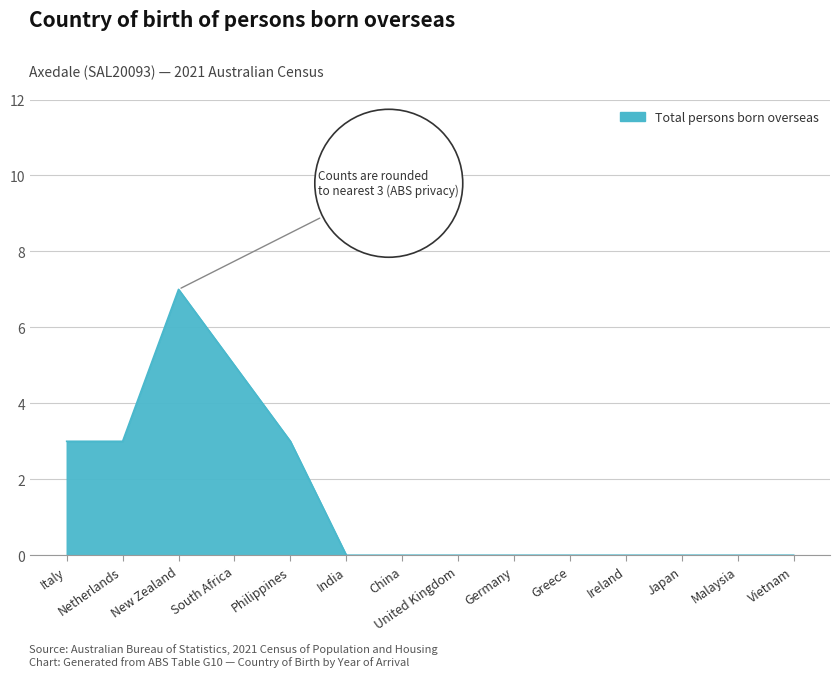

What position from the left is United Kingdom?

8